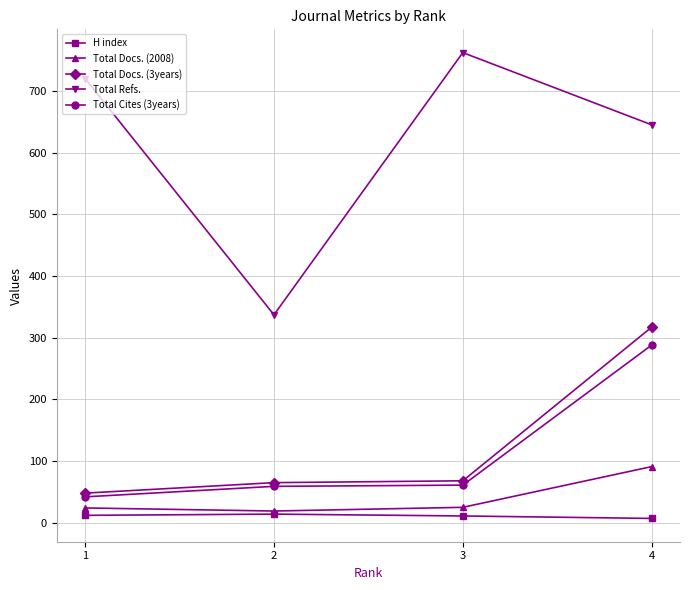

How many categories are shown in the chart?

4